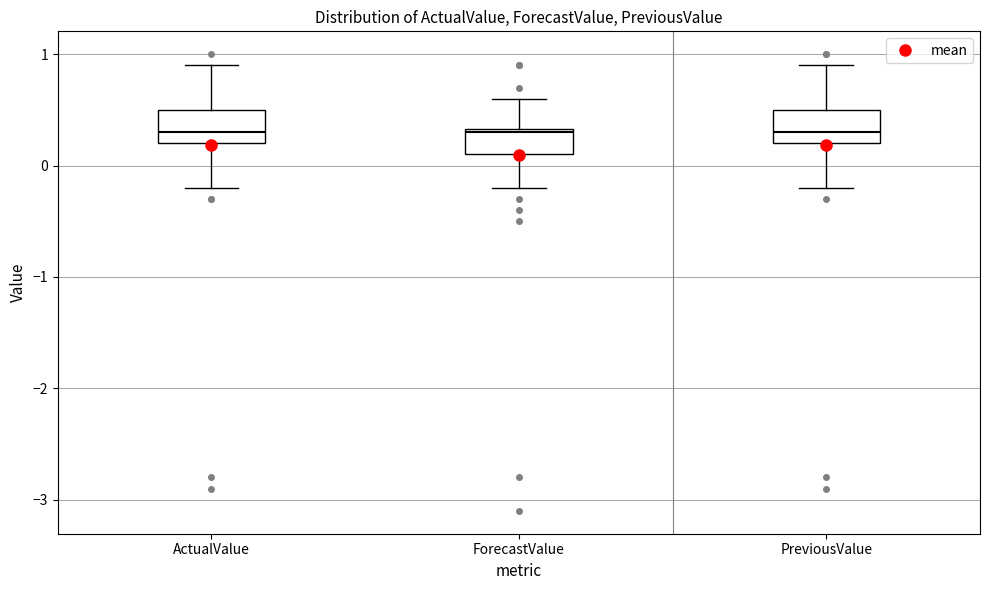

Reading left to right, read every box against the y-axis: the position of its median line, the range the box covers, and the ends of its whiskers. The values are not printed on the chart, so give them approximately, as read against the axis.

ActualValue: median 0.3, box 0.2 to 0.5, whiskers -0.2 to 0.9
ForecastValue: median 0.3, box 0.1 to 0.3, whiskers -0.2 to 0.6
PreviousValue: median 0.3, box 0.2 to 0.5, whiskers -0.2 to 0.9